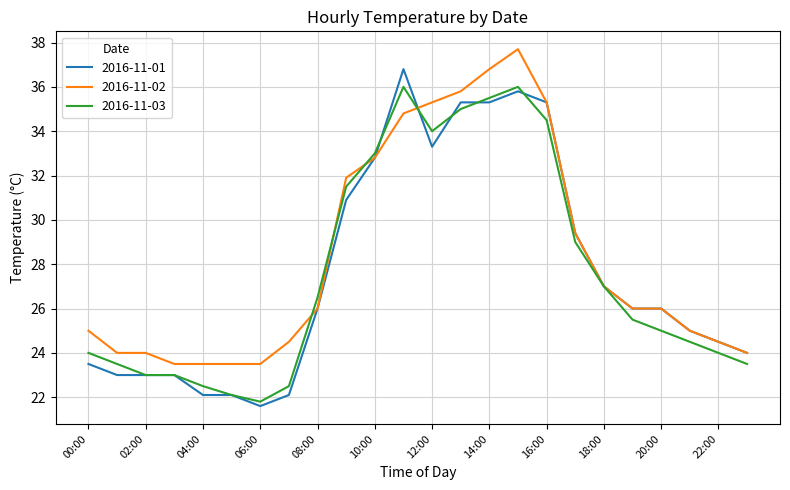

What is the average value of the 2016-11-01 series?

27.7